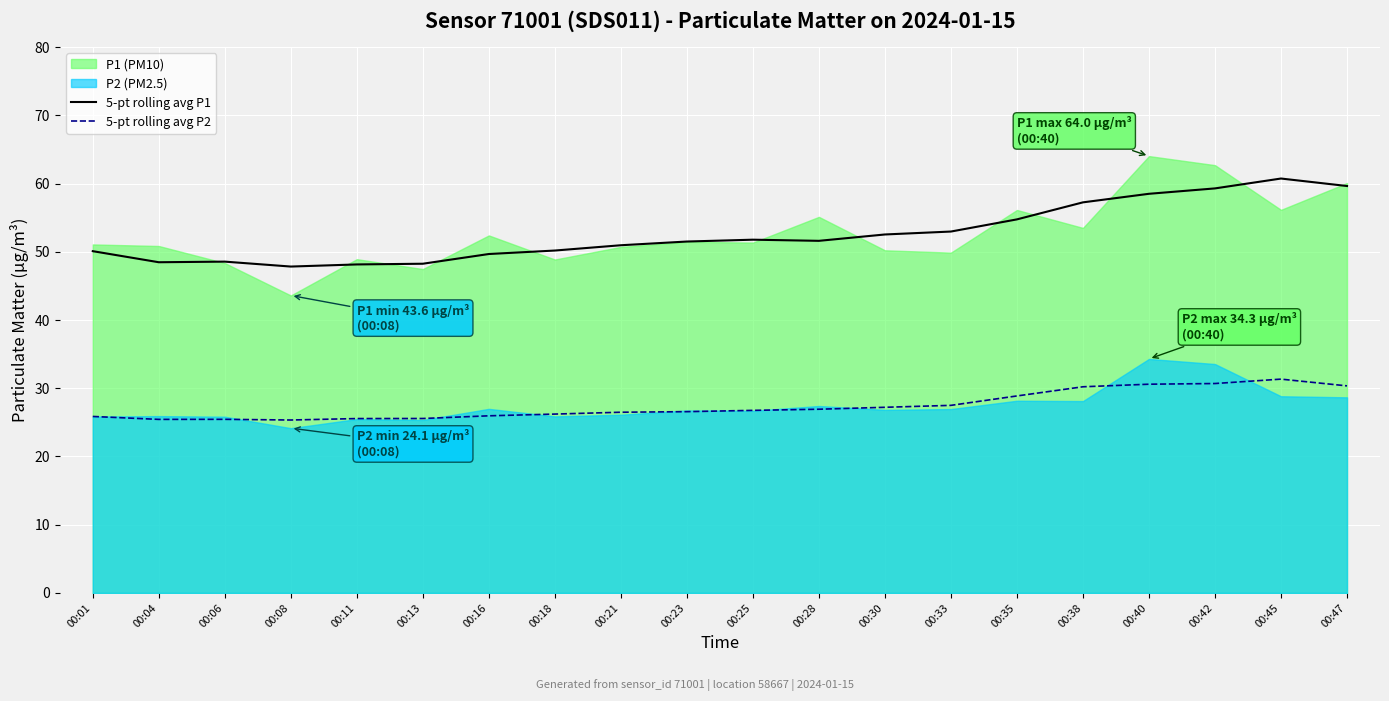

The value of 5-pt rolling avg P2 at 00:28 is 7.0. True or false?

False